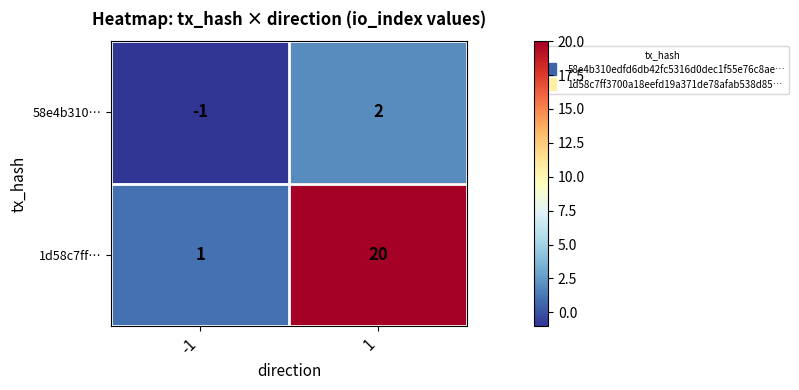

Rank the series by their maximum value, from highest to lowest.

1d58c7ff…, 58e4b310…